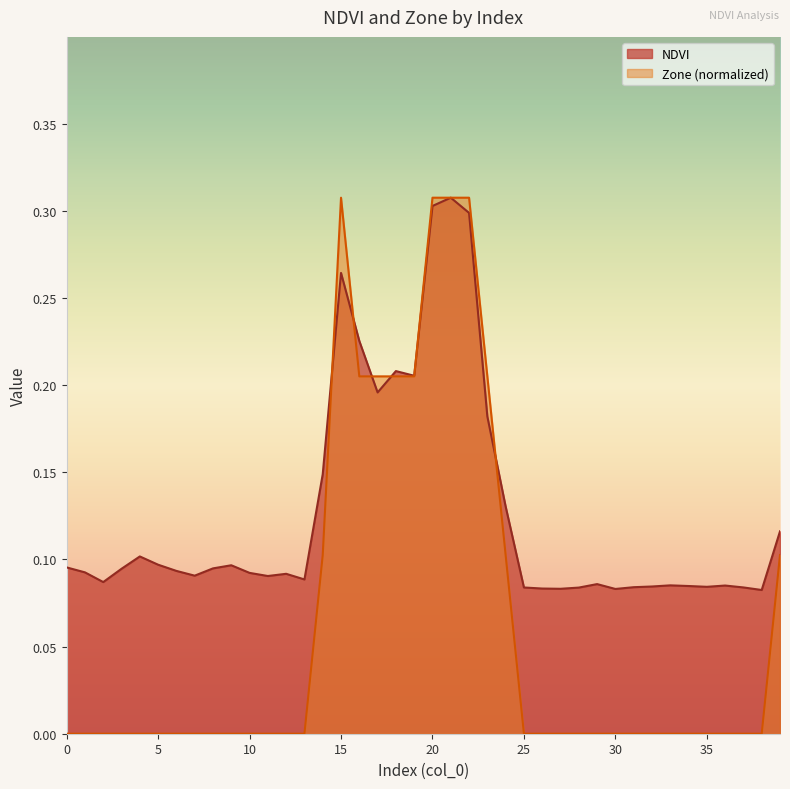

What is the difference between the NDVI values at 22 and 12?

0.2